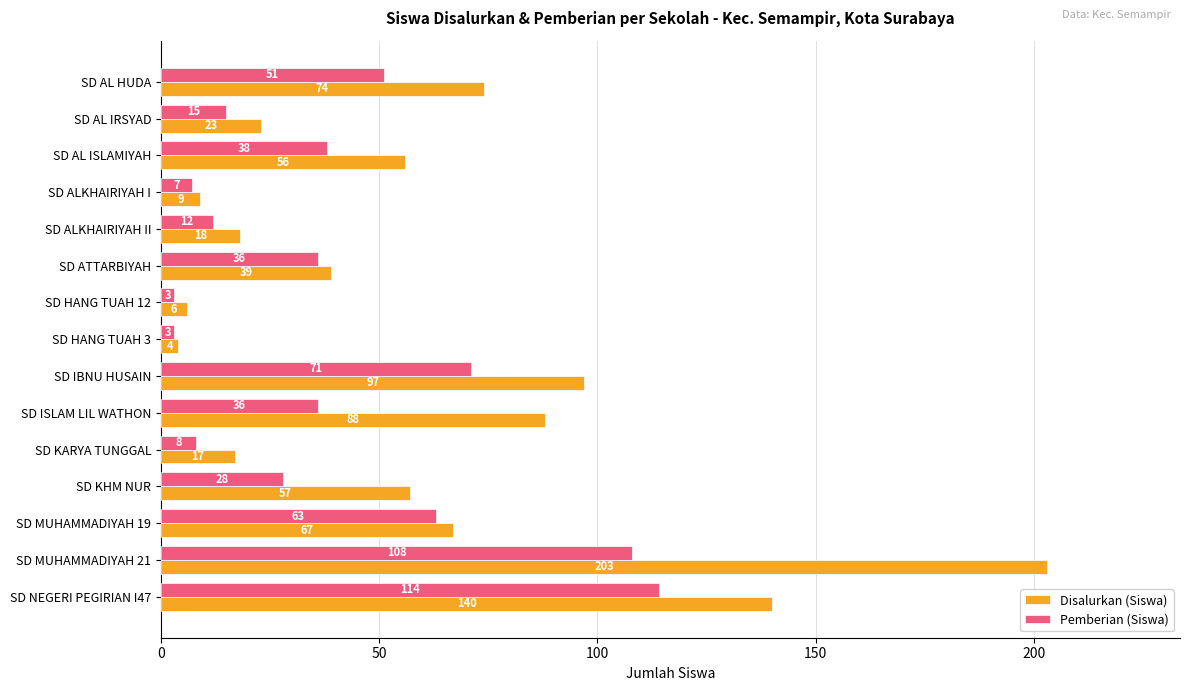

True or false: Pemberian (Siswa) has a value of 51 at SD AL HUDA.

True